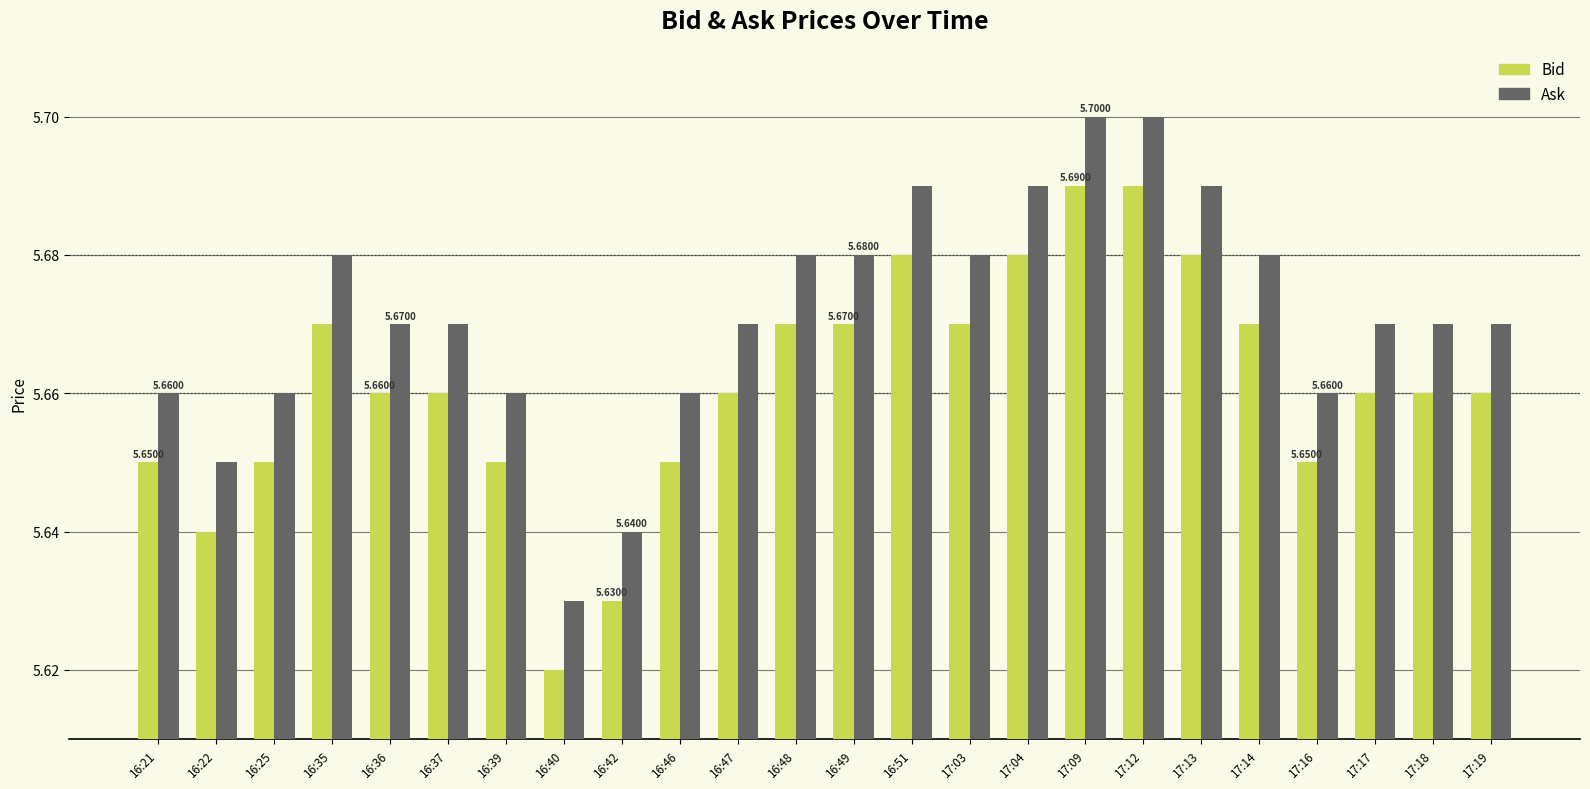

Are the bars horizontal?

No